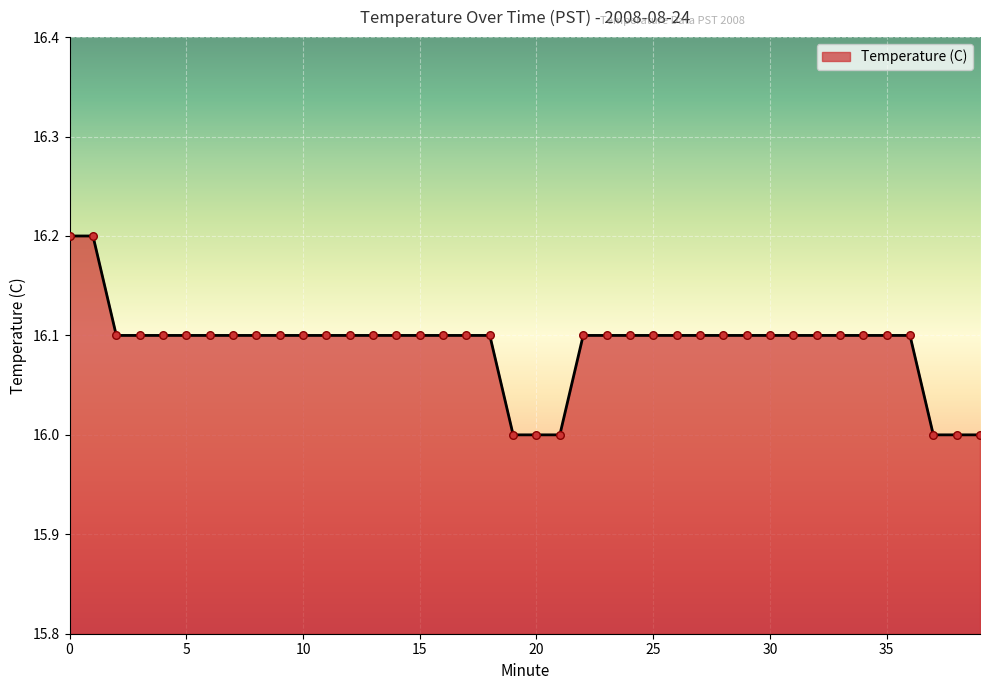

What is the minimum value shown in the chart?

16.0